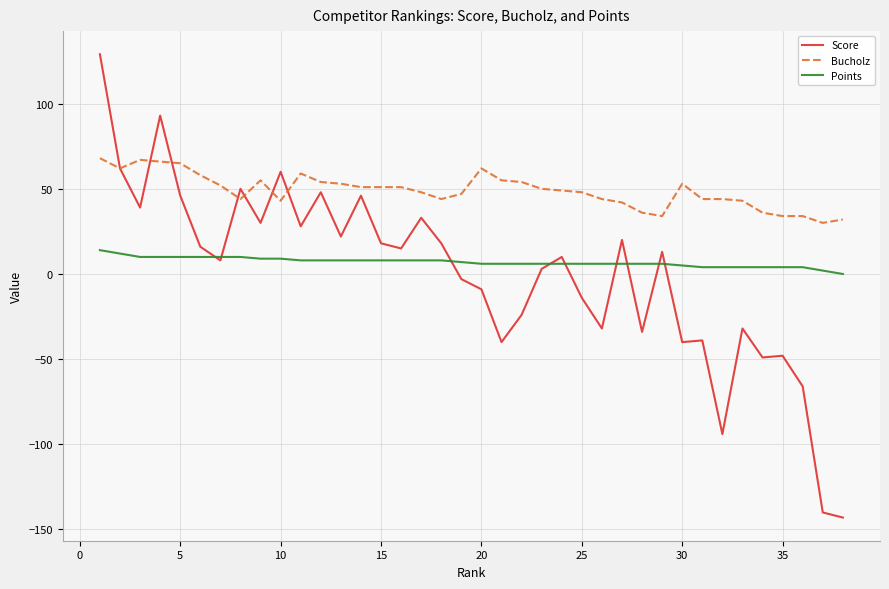

List the series in order of their peak value, highest first.

Score, Bucholz, Points